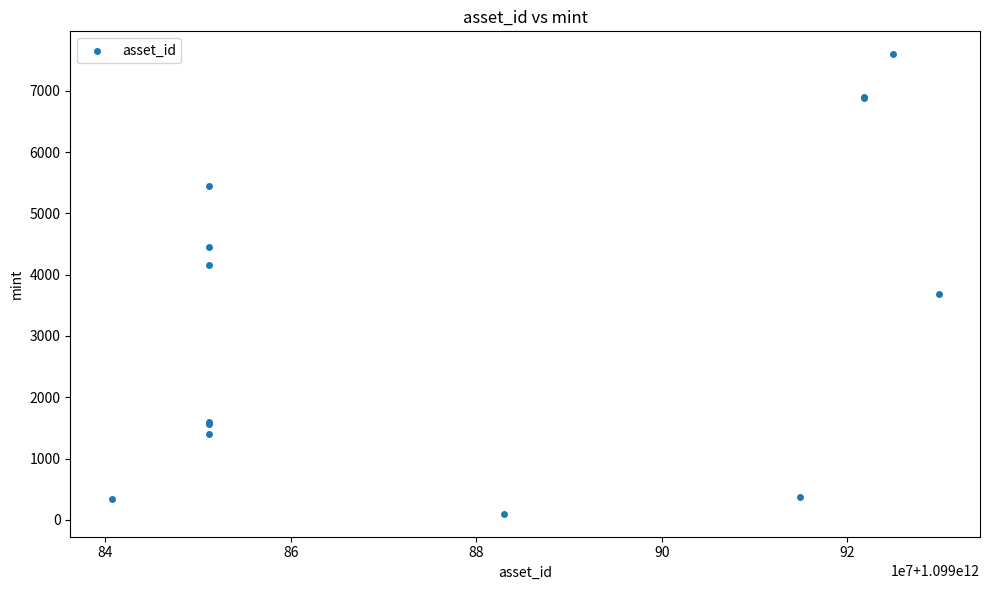

What Y value in the scatter plot is closest to 3847?

3684